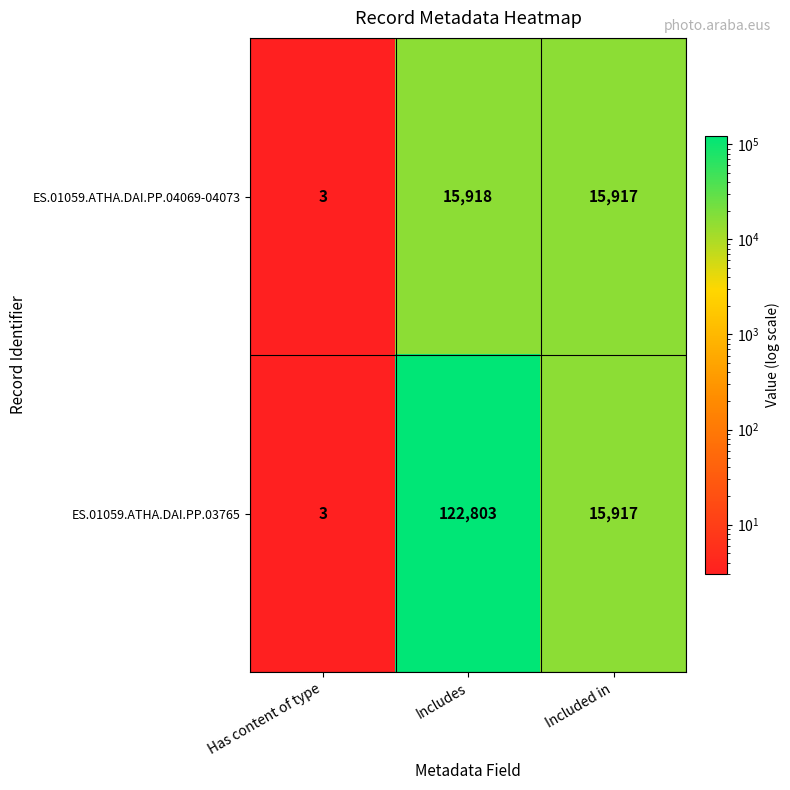

At which category is the sum across all series the highest?

Includes